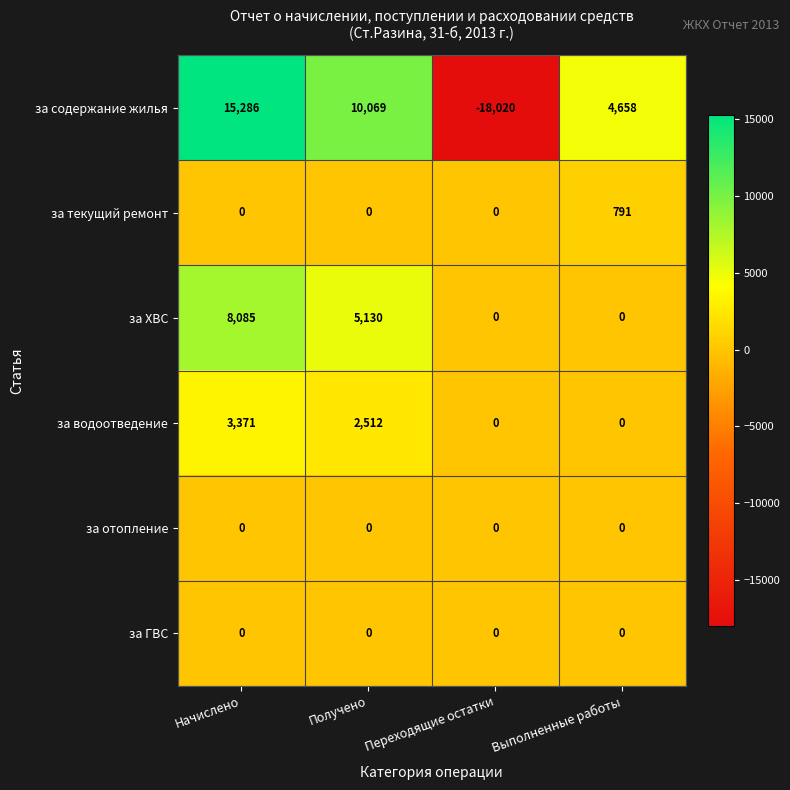

What is the total value across all series at Выполненные работы?

5449